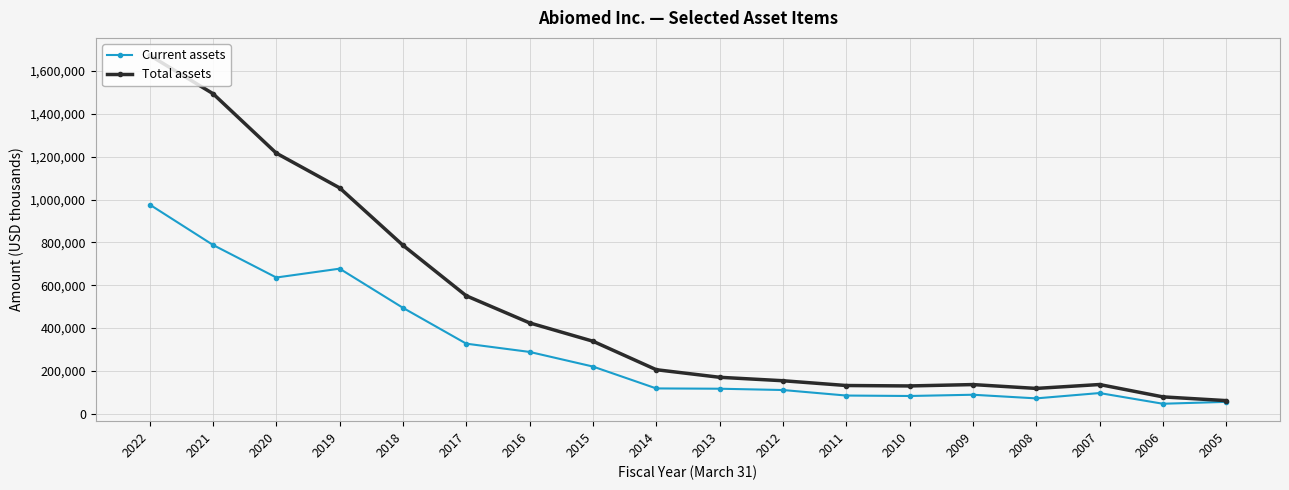

Does the chart have visible grid lines?

Yes